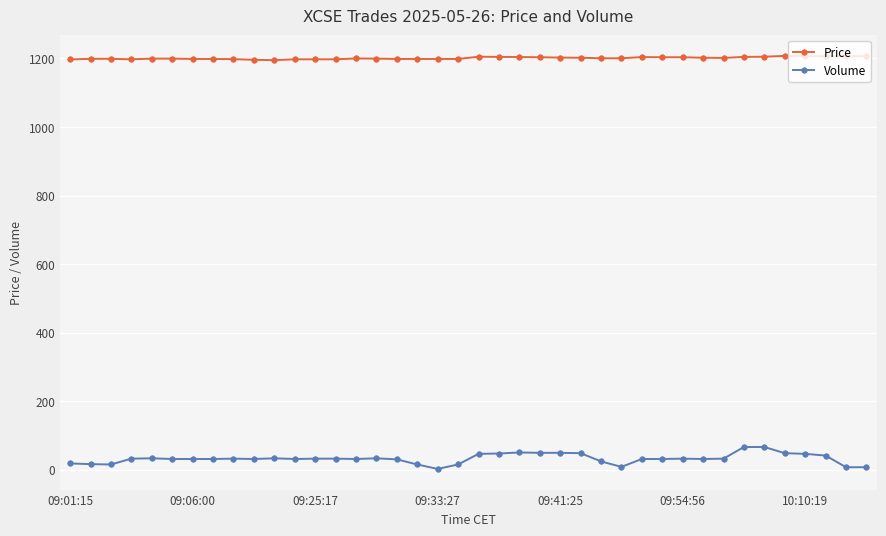

What is the average value of the Price series?

1201.1